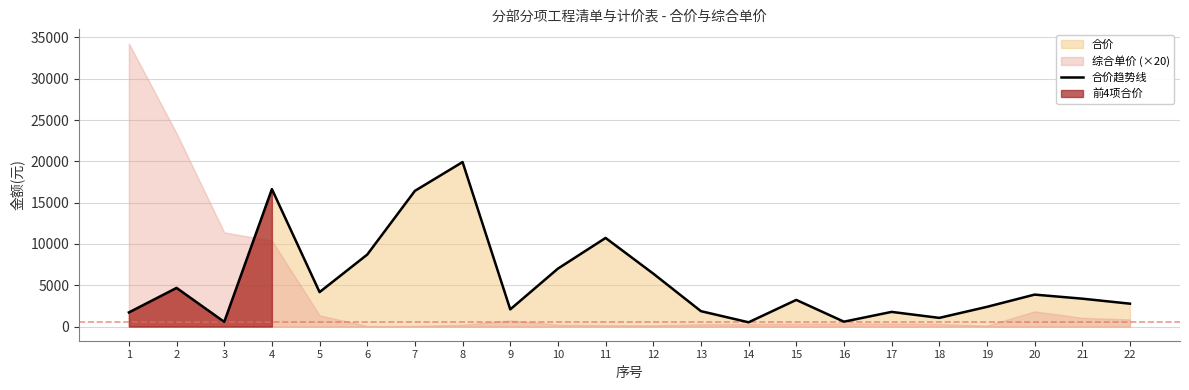

List the labels in order of value, smallest first.

14, 3, 16, 18, 1, 17, 13, 9, 19, 22, 15, 21, 20, 5, 2, 12, 10, 6, 11, 7, 4, 8